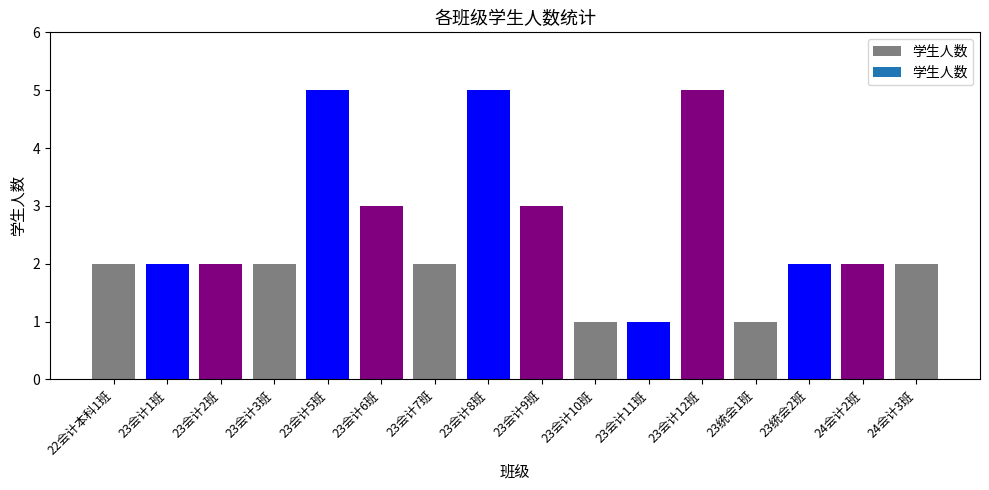

Approximately how many times larger is the value at 23会计5班 compared to 23会计2班?

2.5